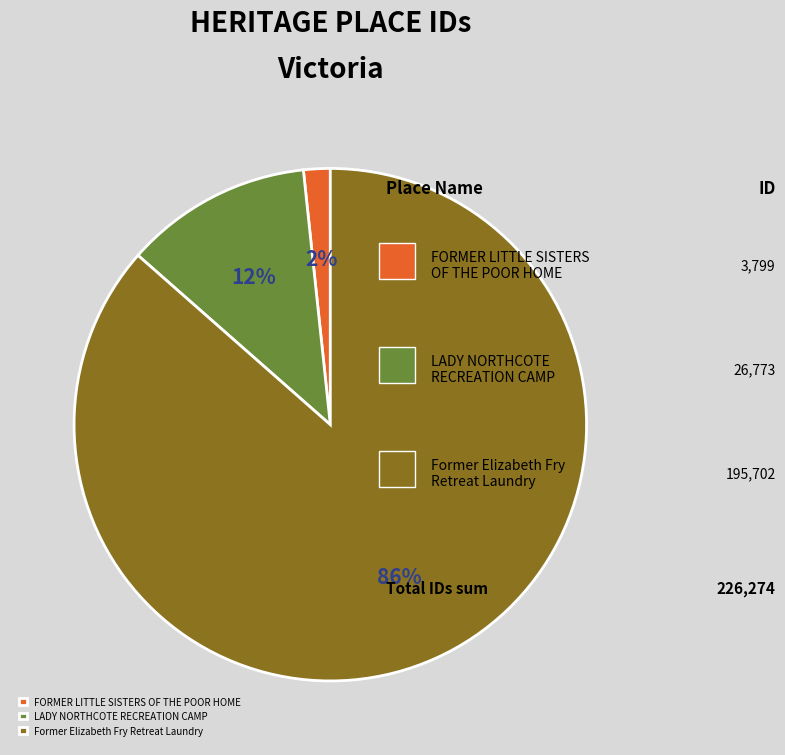

Rank the categories by value from highest to lowest.

Former Elizabeth Fry Retreat Laundry, LADY NORTHCOTE RECREATION CAMP, FORMER LITTLE SISTERS OF THE POOR HOME